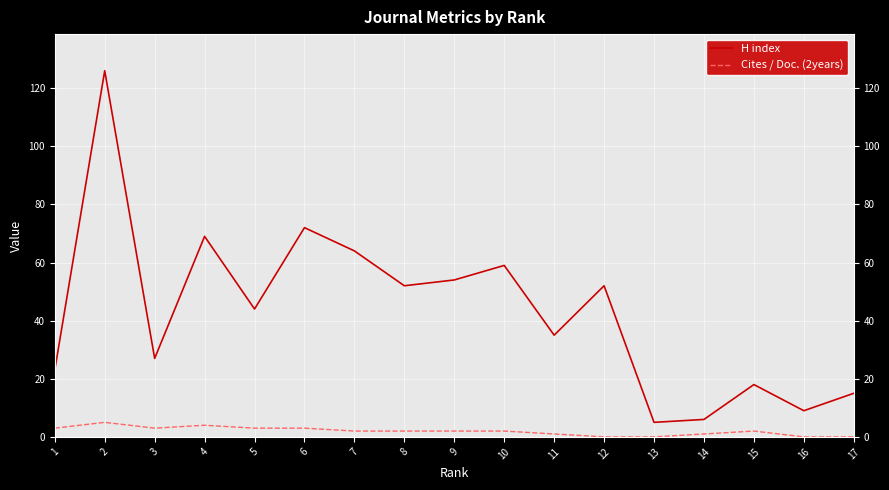

What is the sum of all Cites / Doc. (2years) values?

33